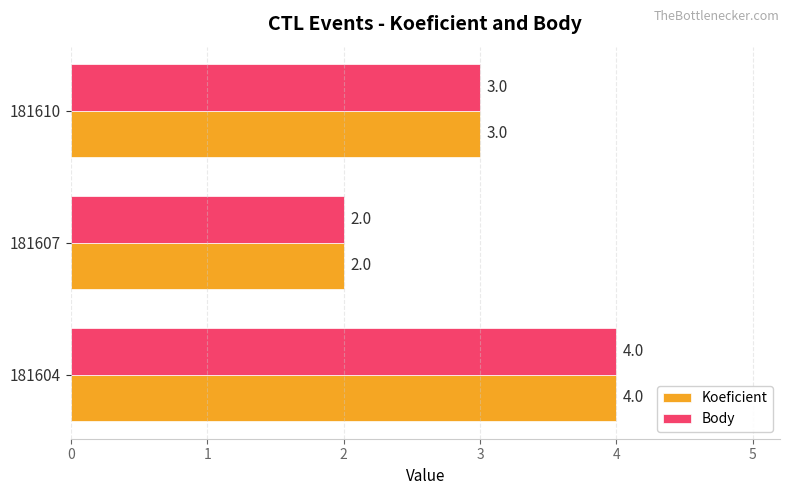

List the labels in order of Body value, largest first.

181604, 181610, 181607